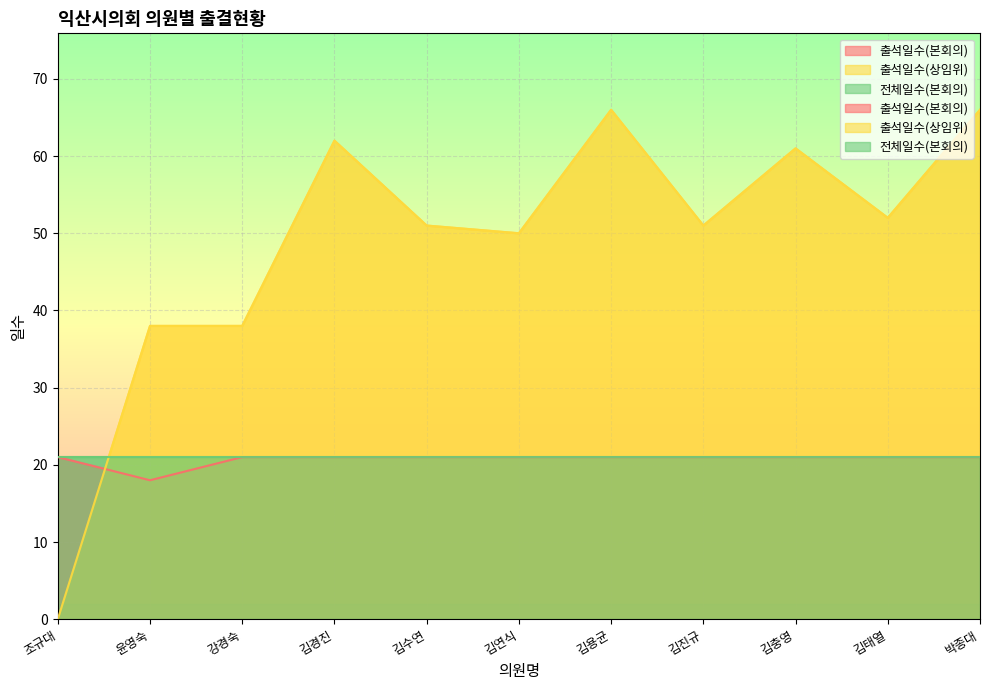

At how many categories does at least one series exceed 55?

4